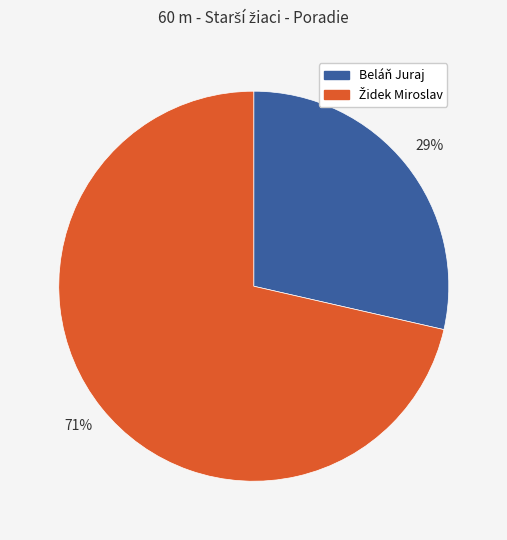

Which slice is the smallest?

Beláň Juraj